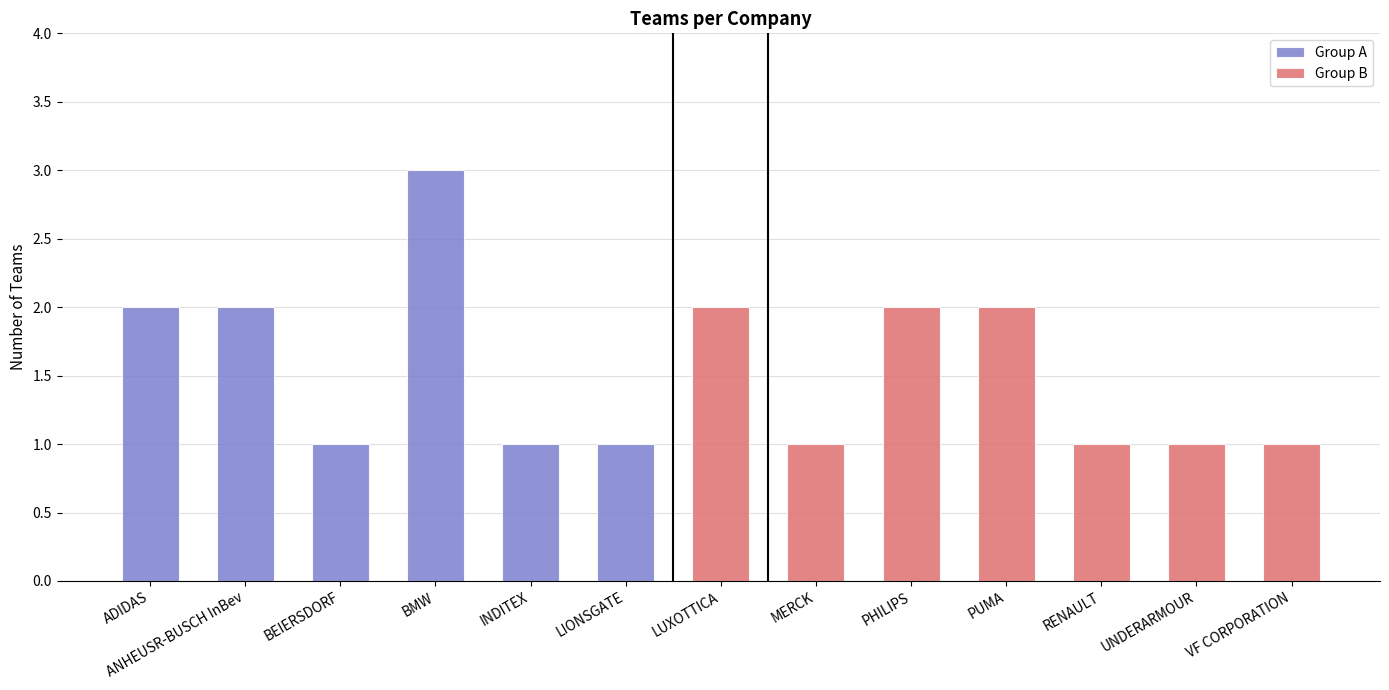

The value of Group A at ANHEUSR-BUSCH InBev is 2. True or false?

True